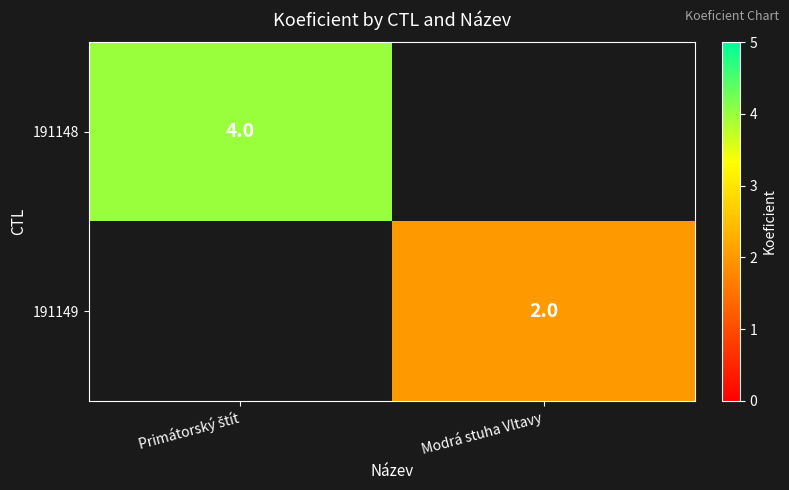

The 191149 series shows 1 at Modrá stuha Vltavy. True or false?

False